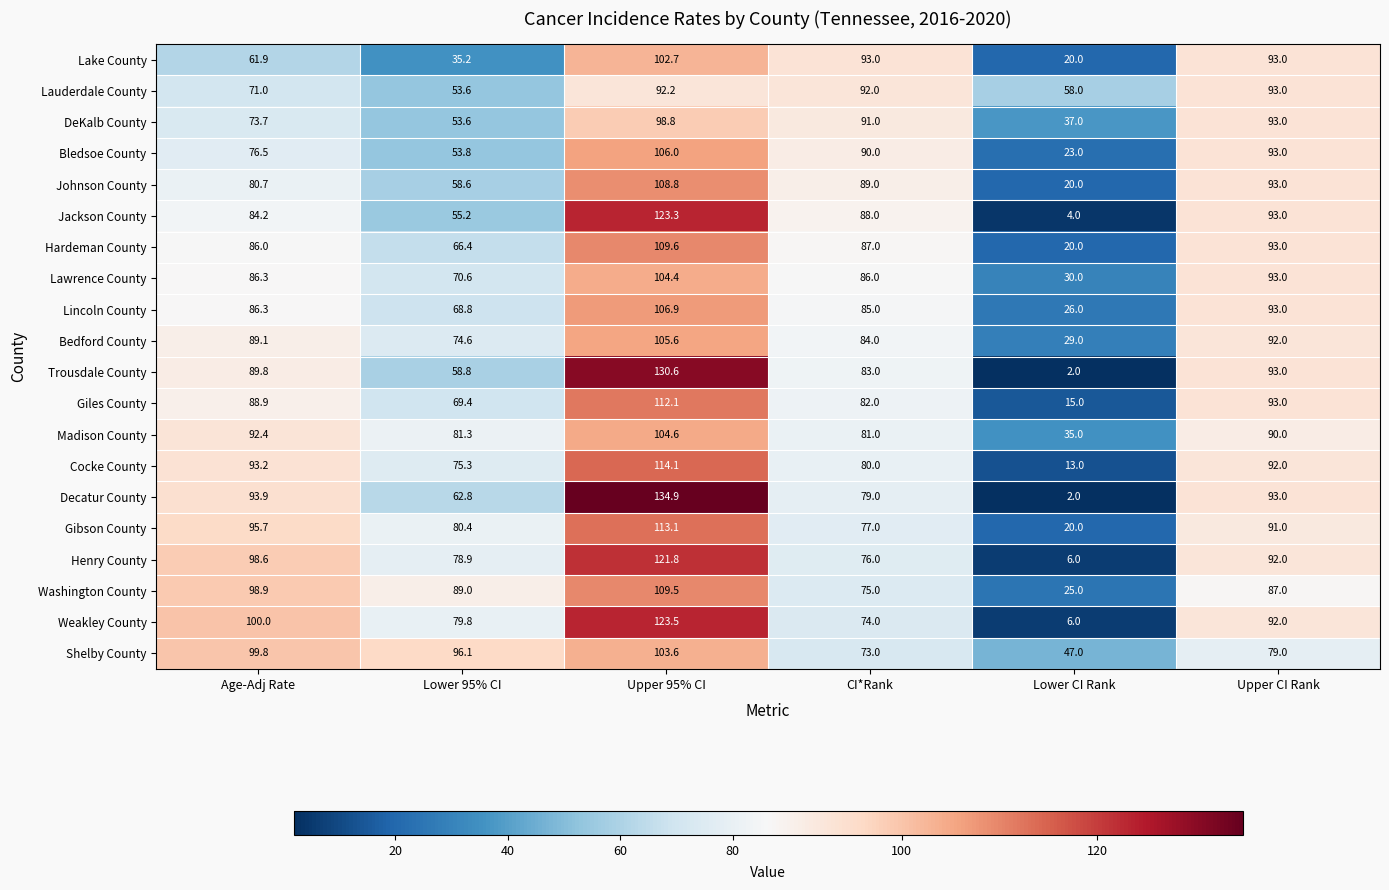

At which category is the sum across all series the highest?

Upper 95% CI